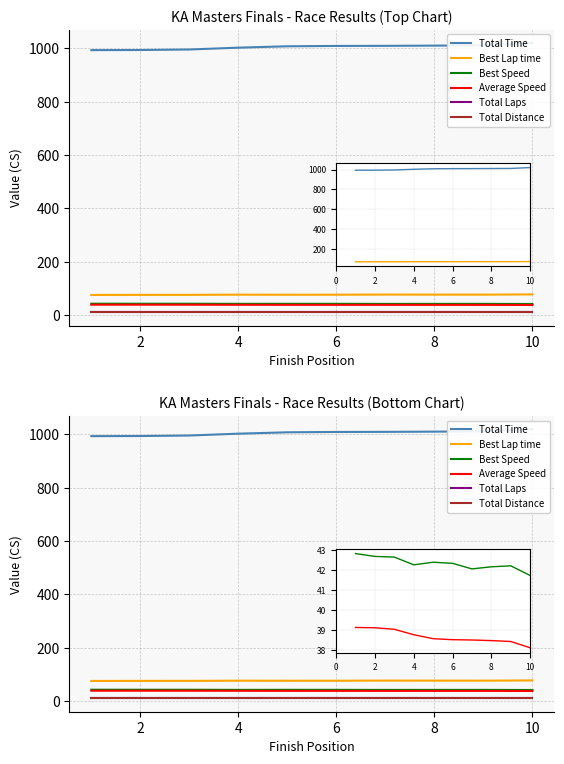

At which category does the chart reach its peak across all series?

9